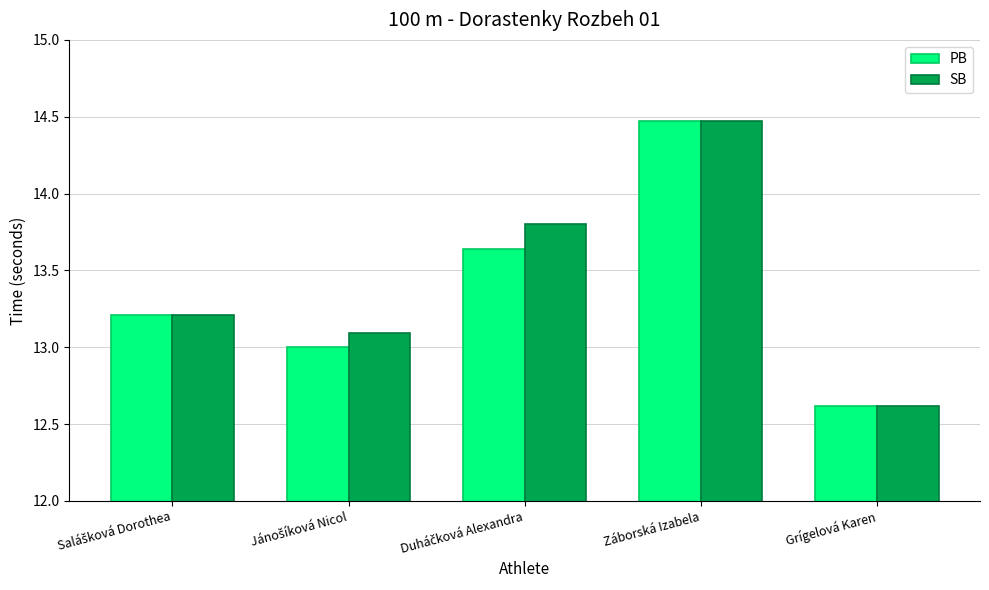

What is the value of the PB bar at the 2nd from the left?

13.0